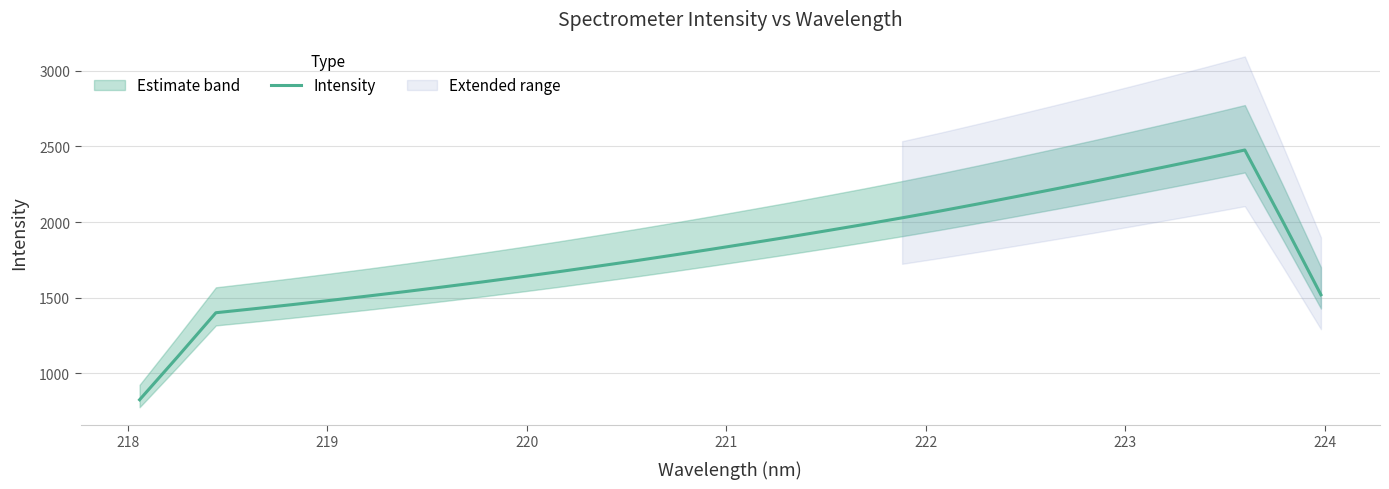

Reading left to right, extract all data points from this chart.

824.0	1109.3	1399.9	1426.4	1453.6	1481.8	1510.8	1540.8	1572.0	1604.1	1637.5	1671.8	1707.6	1743.7	1781.6	1820.3	1859.9	1900.0	1941.7	1984.0	2027.9	2073.0	2120.2	2168.8	2217.9	2267.5	2318.5	2370.1	2422.4	2476.6	2003.2	1518.8